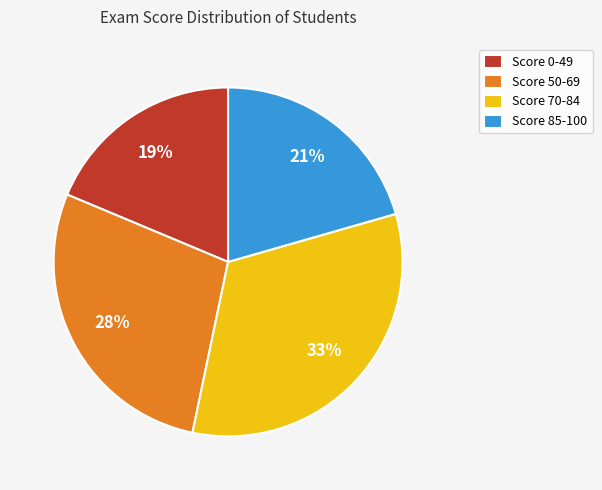

What percentage is the Score 50-69 slice, to the nearest percent?

28%